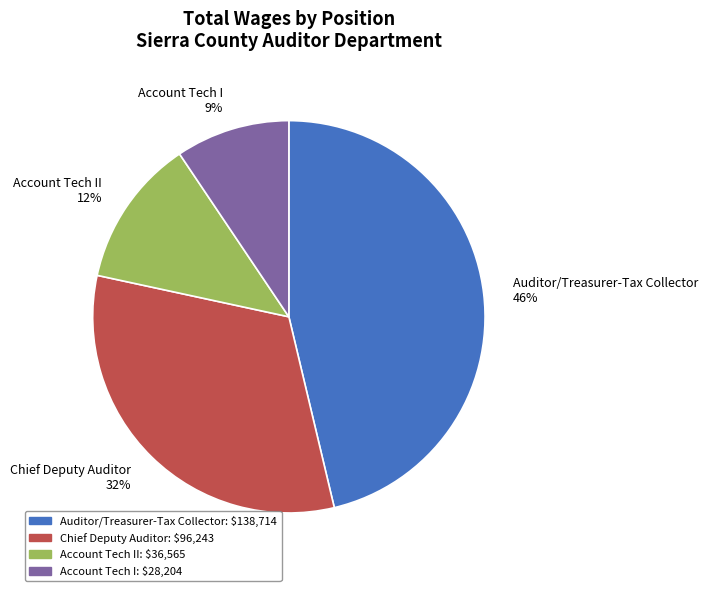

True or false: Auditor/Treasurer-Tax Collector accounts for 52% of the total.

False